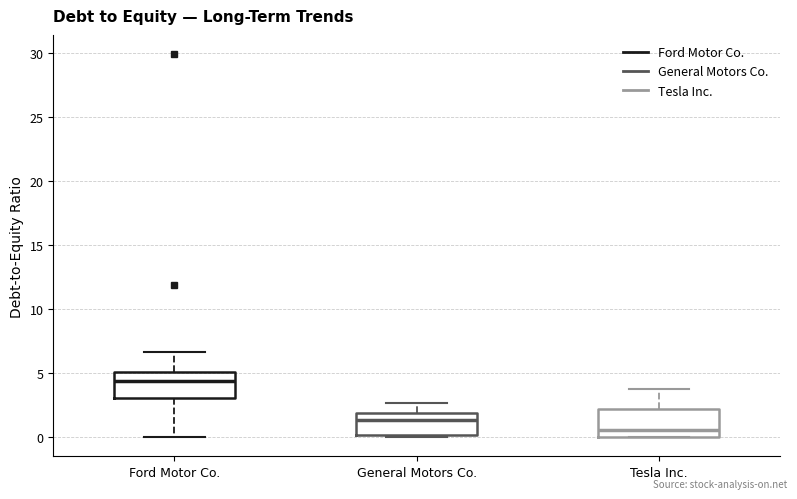

Reading left to right, read every box against the y-axis: the position of its median line, the range the box covers, and the ends of its whiskers. The values are not printed on the chart, so give them approximately, as read against the axis.

Ford Motor Co.: median 4.5, box 3.0 to 5.0, whiskers 0.0 to 6.5
General Motors Co.: median 1.5, box 0.0 to 2.0, whiskers 0.0 (just below the box's lower edge) to 2.5
Tesla Inc.: median 0.5, box 0.0 to 2.0, whiskers 0.0 to 3.5